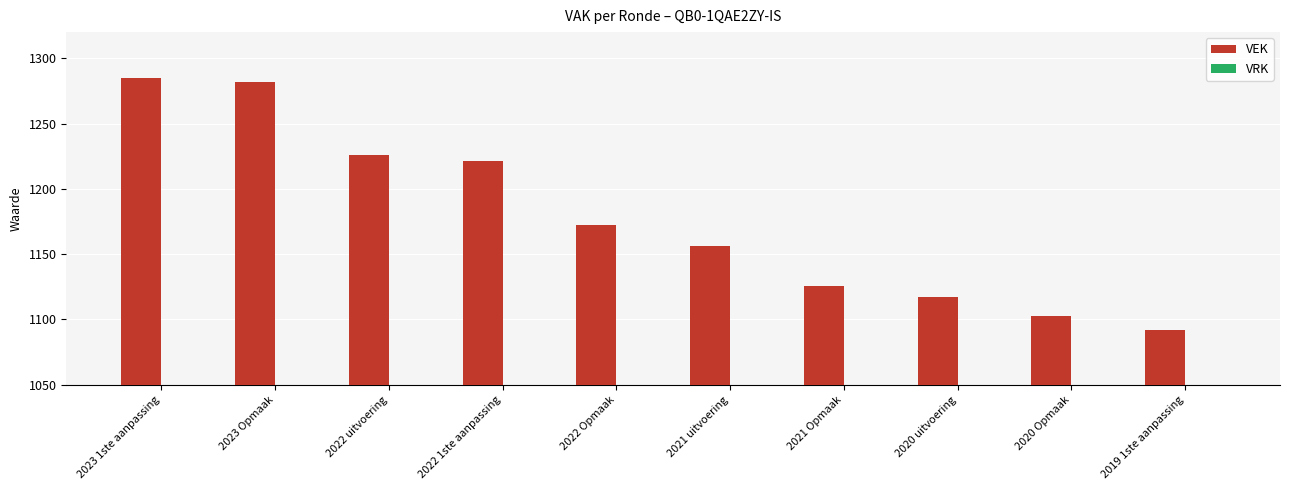

True or false: the data shows 759 at 2021 uitvoering.

False